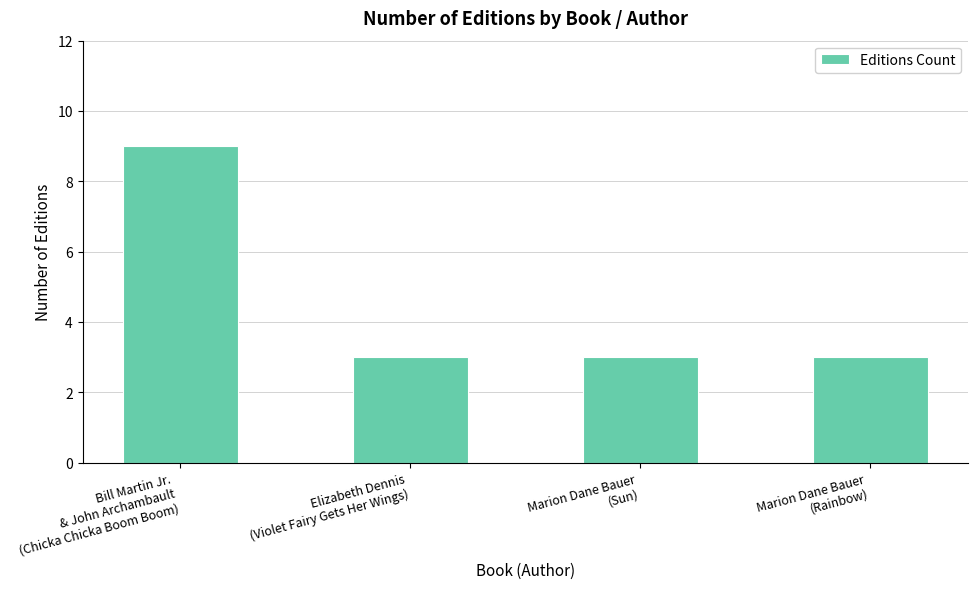

The value at Bill Martin Jr.
& John Archambault
(Chicka Chicka Boom Boom) is 9. True or false?

True